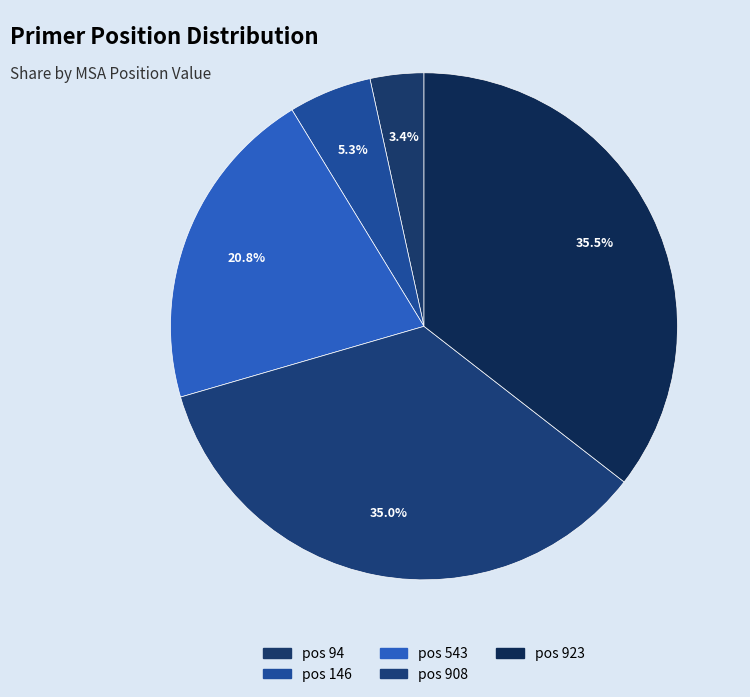

How many slices are in this pie chart?

5